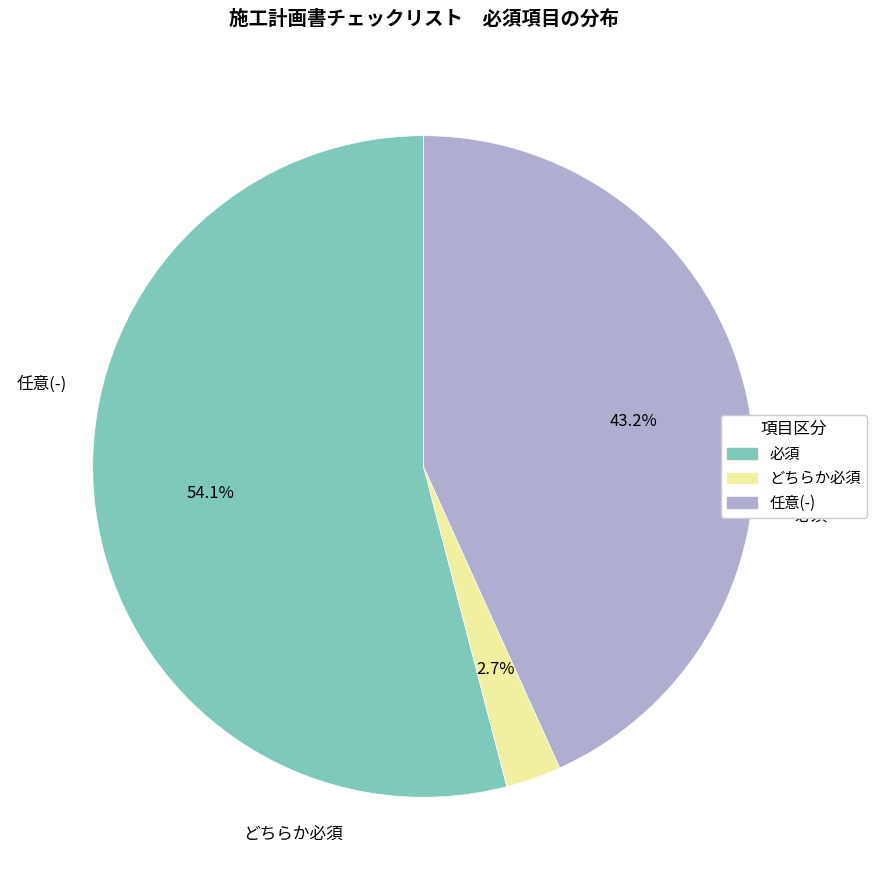

Does any single category account for the majority?

Yes